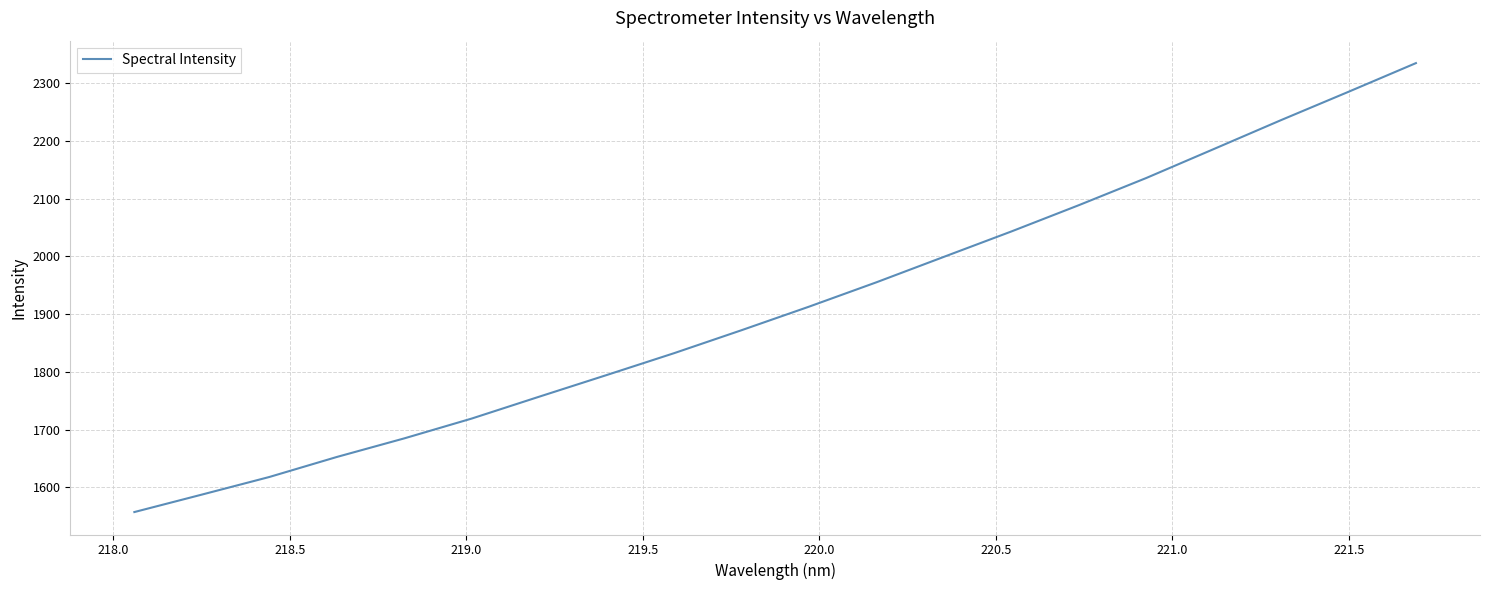

What is the maximum value shown in the chart?

2334.6